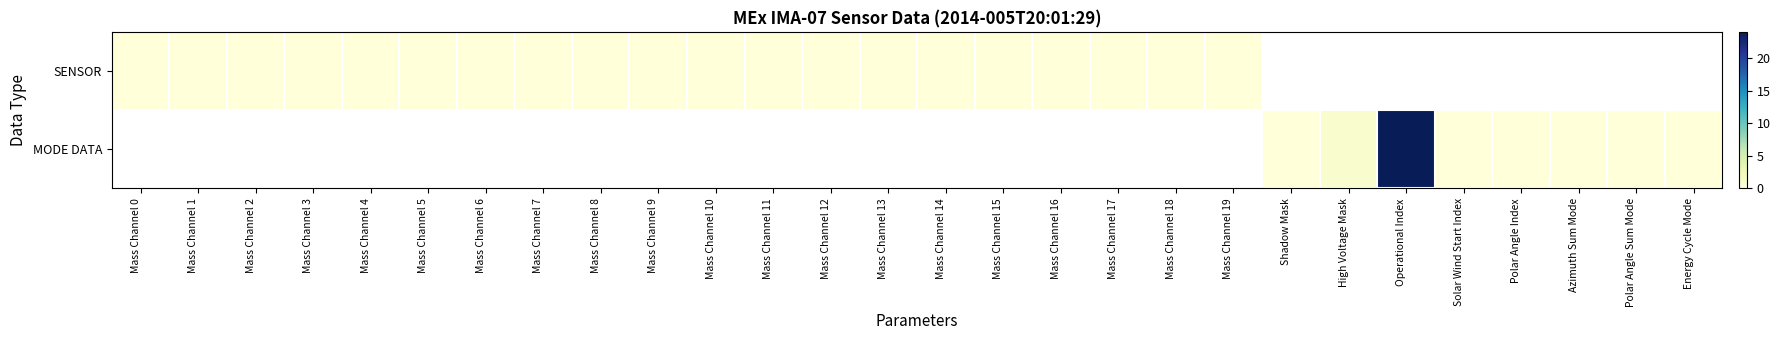

What is the greatest value displayed?

24.0